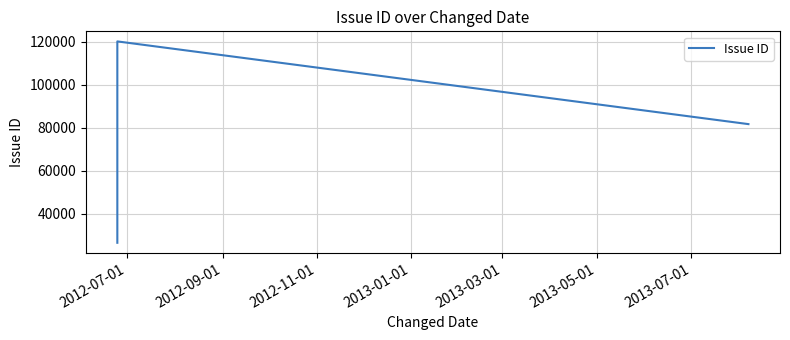

Reading left to right, transcribe all the data shown in this chart.

26447	120080	81617